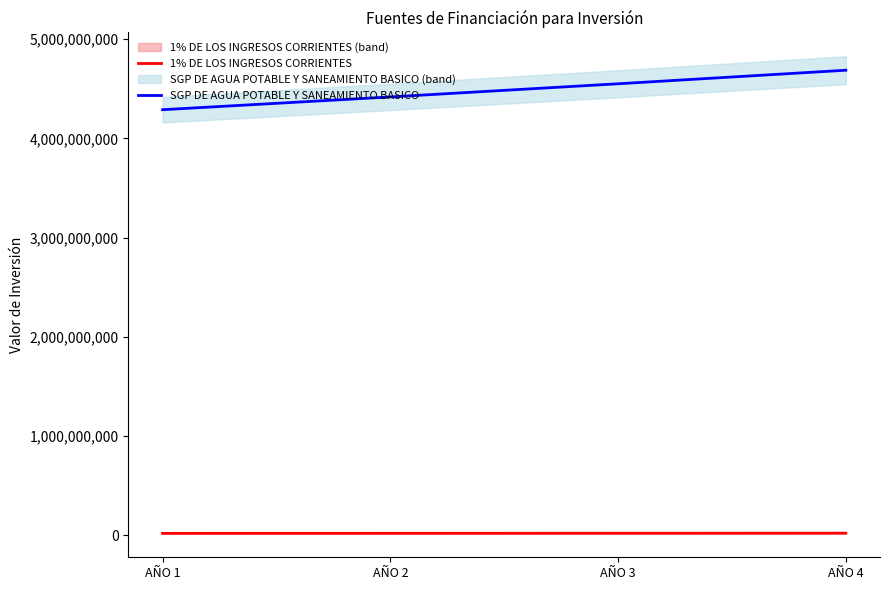

True or false: SGP DE AGUA POTABLE Y SANEAMIENTO BASICO has a value of 973495513.4 at AÑO 2.

False